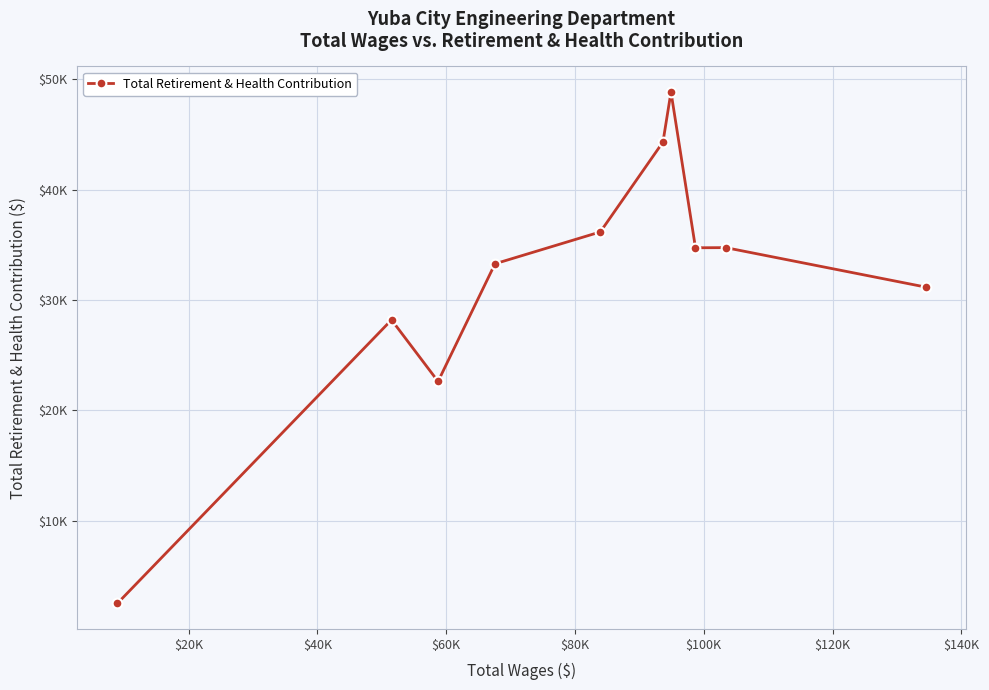

What is the value of the 3rd point from the left?

22625